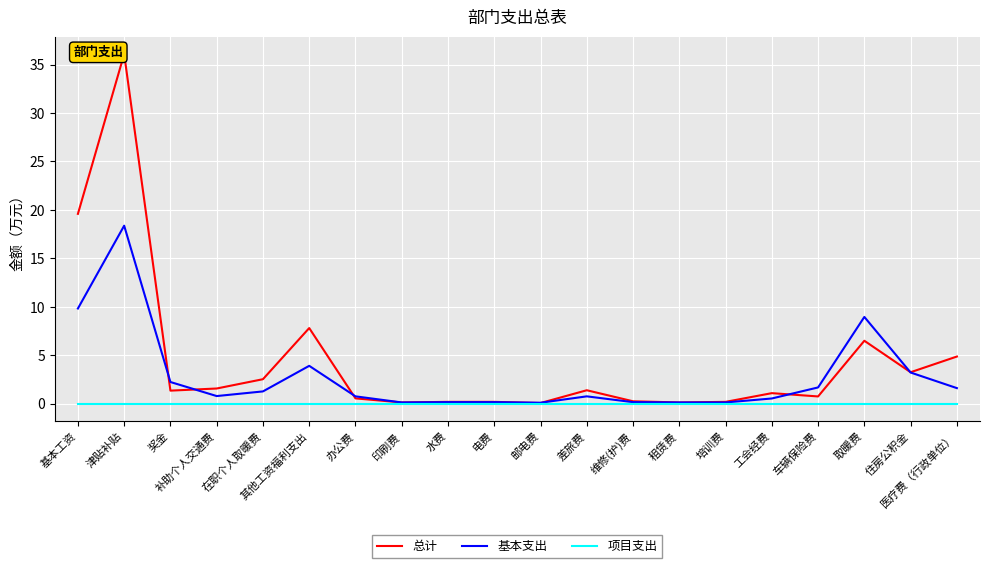

Which series has the largest range (max minus min)?

总计